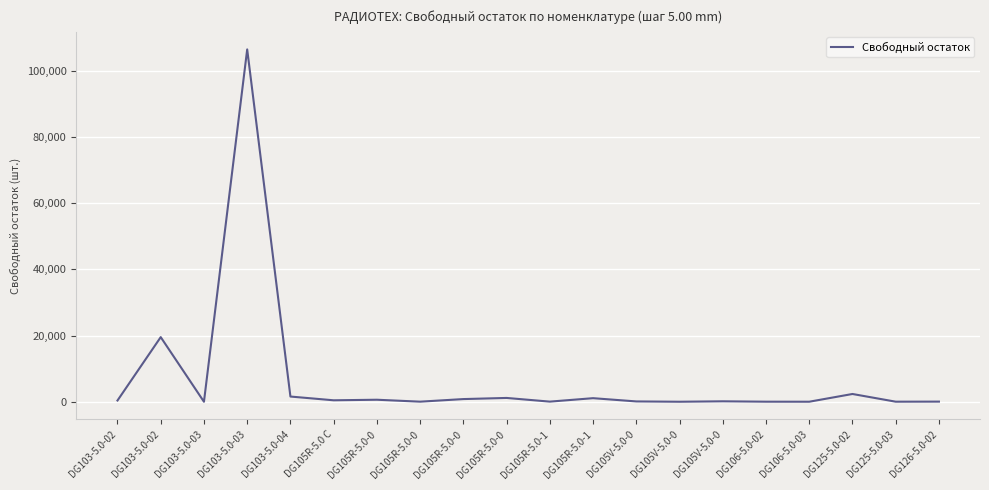

How many points are lower than both their immediate neighbors (excluding endpoints)?

7